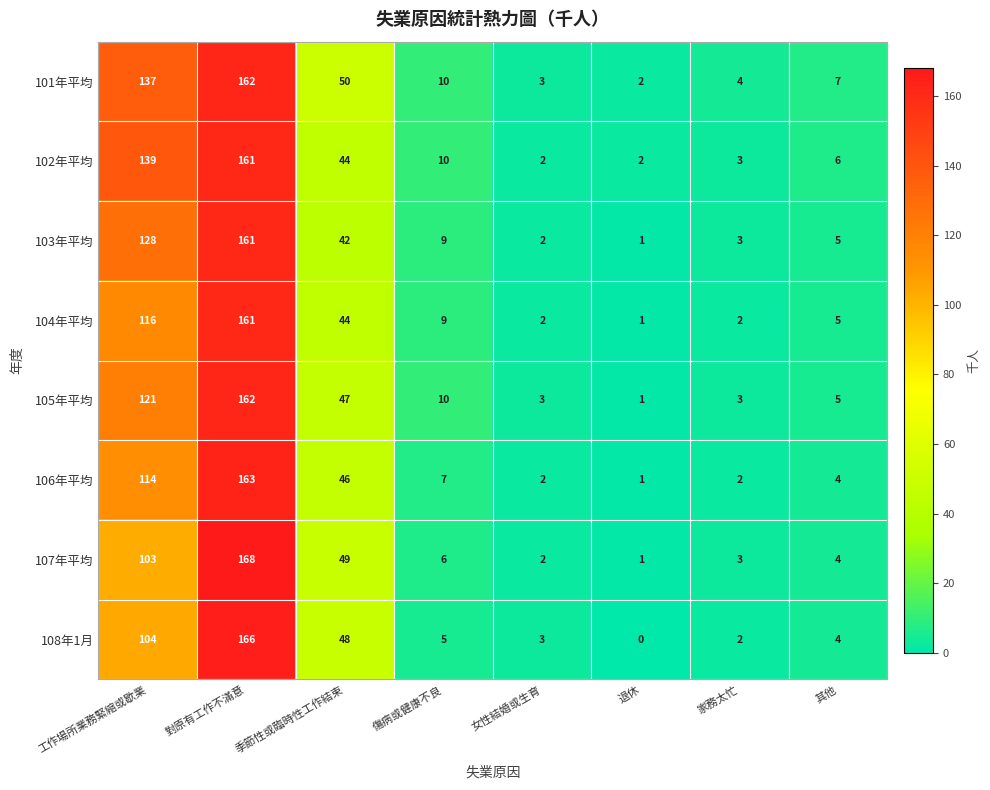

The value of 101年平均 at 傷病或健康不良 is 10. True or false?

True